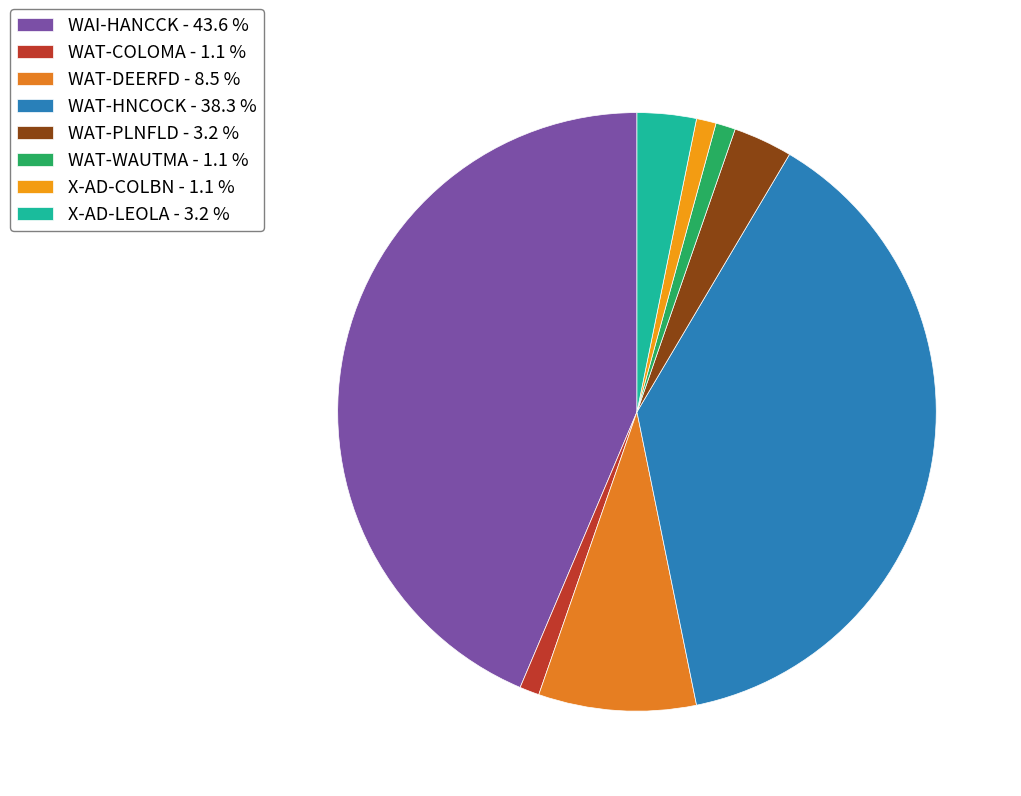

What is the largest slice in the pie chart?

WAI-HANCCK